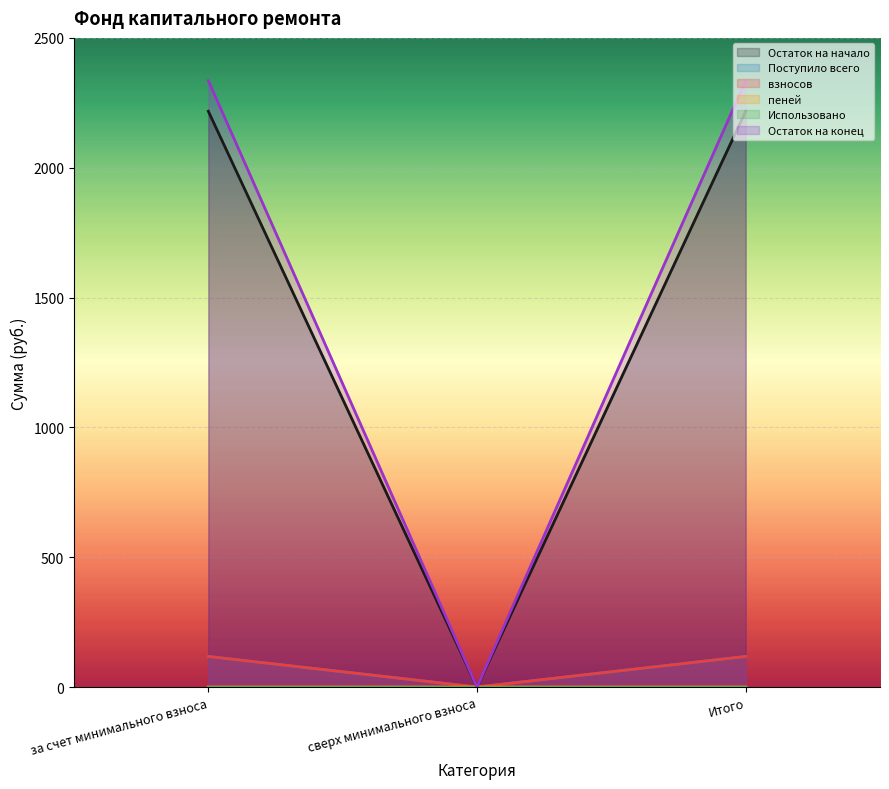

Where is Остаток на начало nearest to the value 1167?

сверх минимального взноса